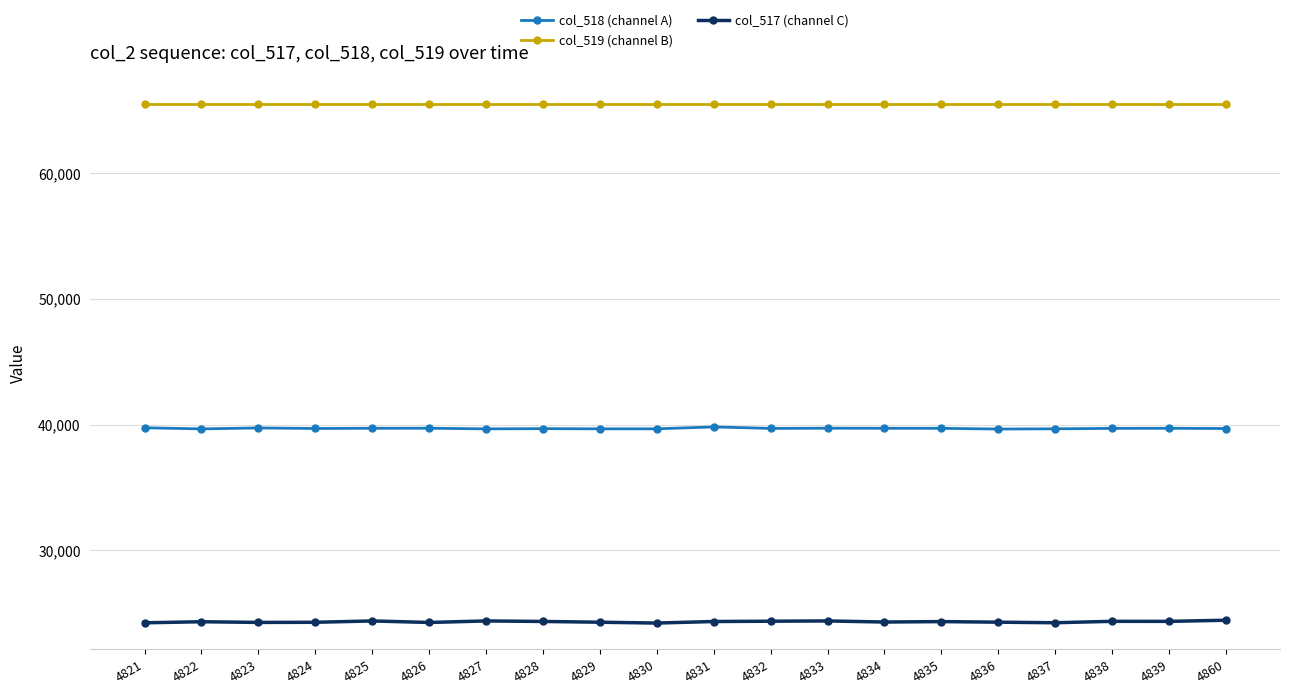

Is the value of col_518 (channel A) at 4821 greater than the value of col_517 (channel C) at 4821?

Yes